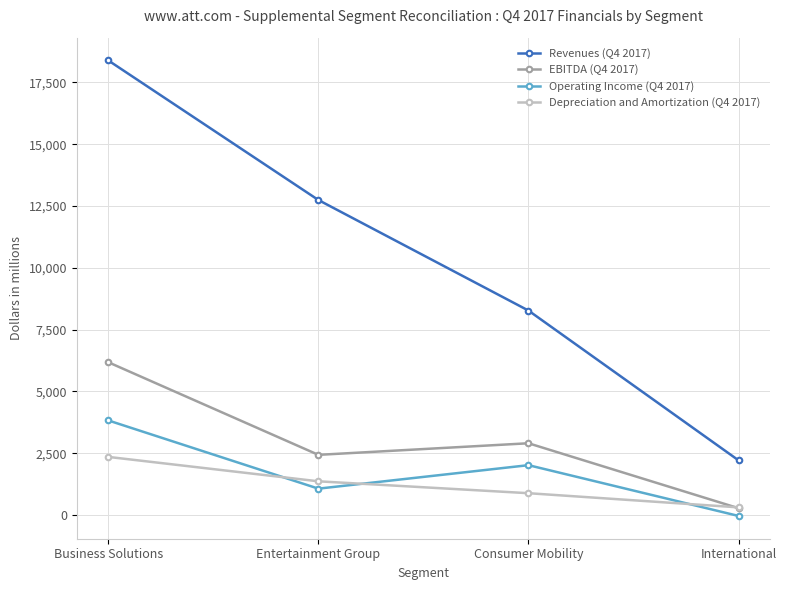

At which label is Operating Income (Q4 2017) closest to 1897?

Consumer Mobility